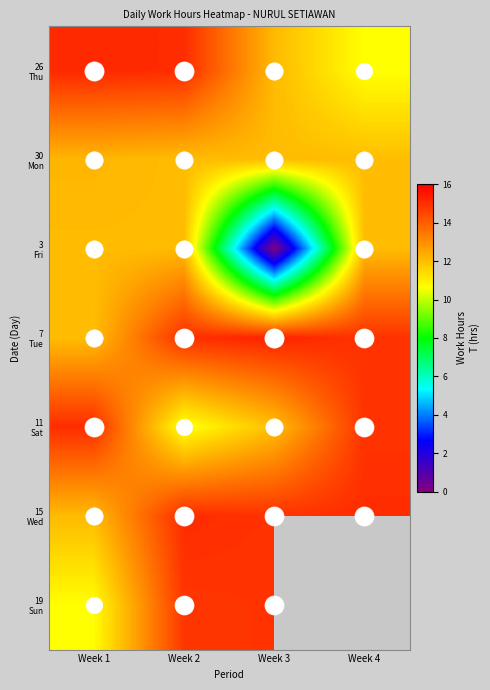

Which has a higher value, Week 2 or Week 3?

Week 2